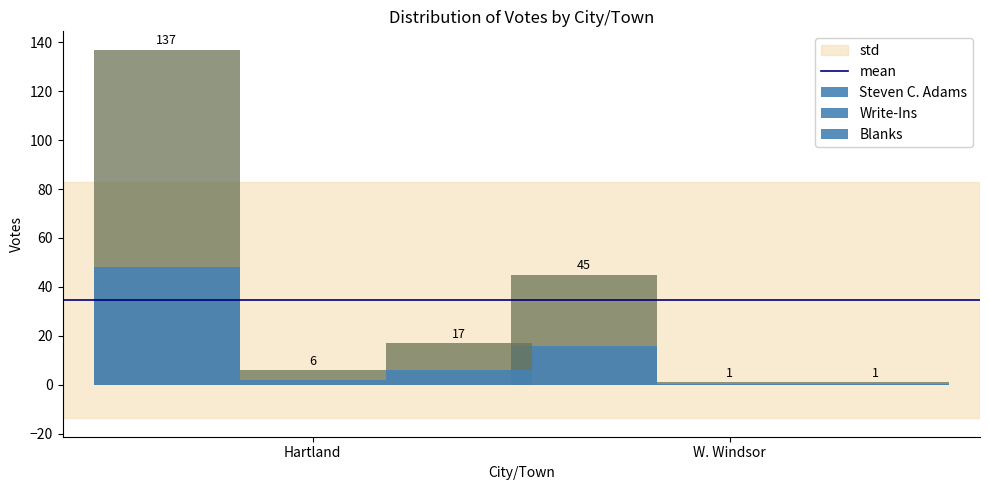

Between Hartland and W. Windsor, which is larger?

Hartland